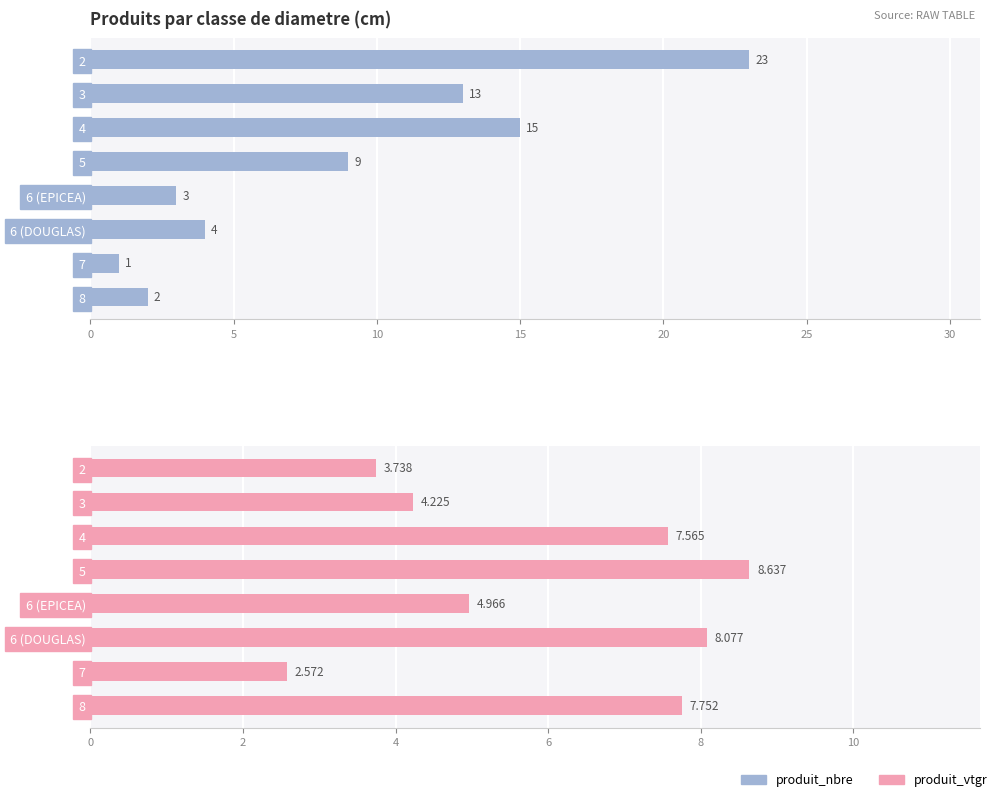

How many data points in produit_nbre are less than 9?

4